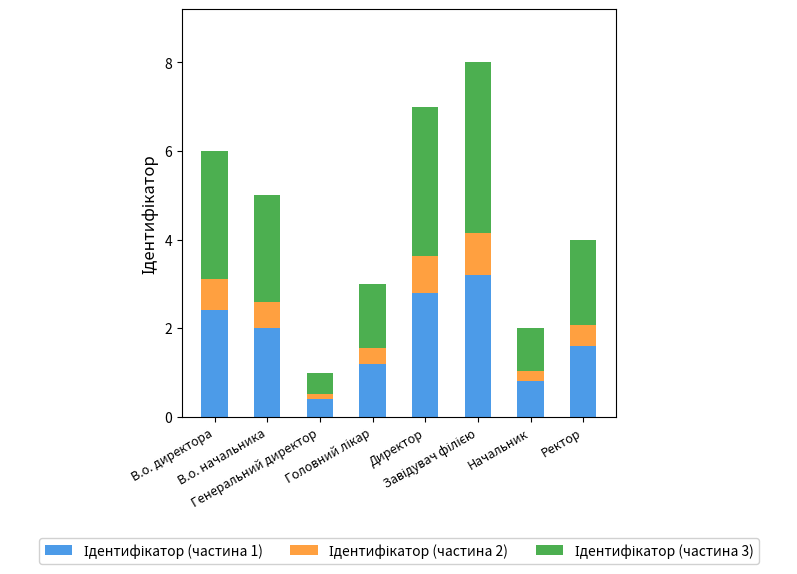

At which label does Ідентифікатор (частина 1) reach its peak?

Завідувач філією